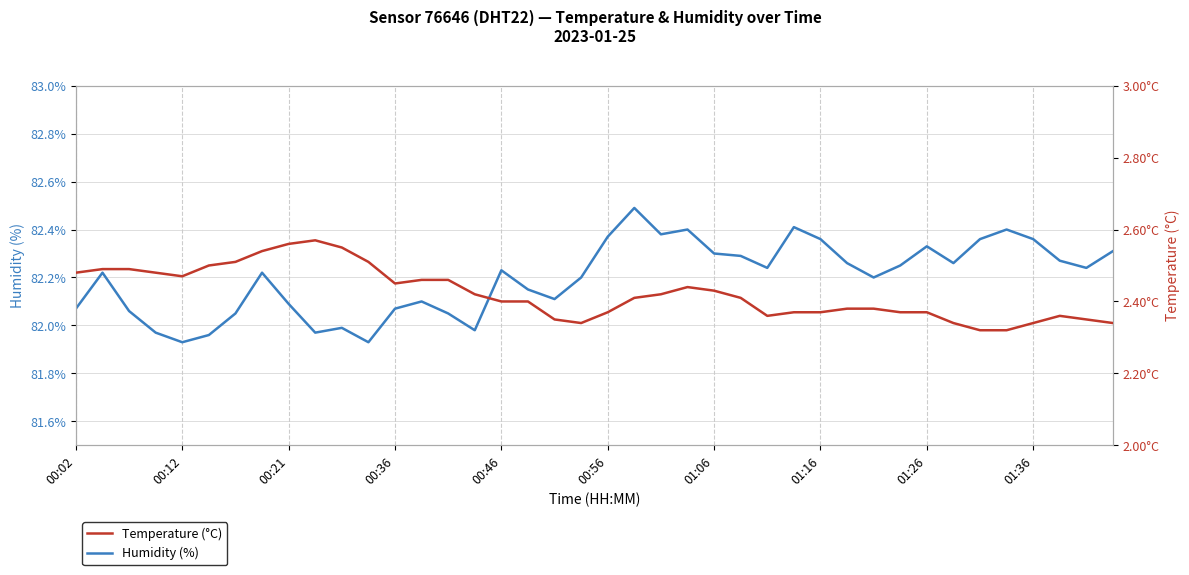

True or false: Temperature (°C) has a value of 2.5 at 00:36.

True